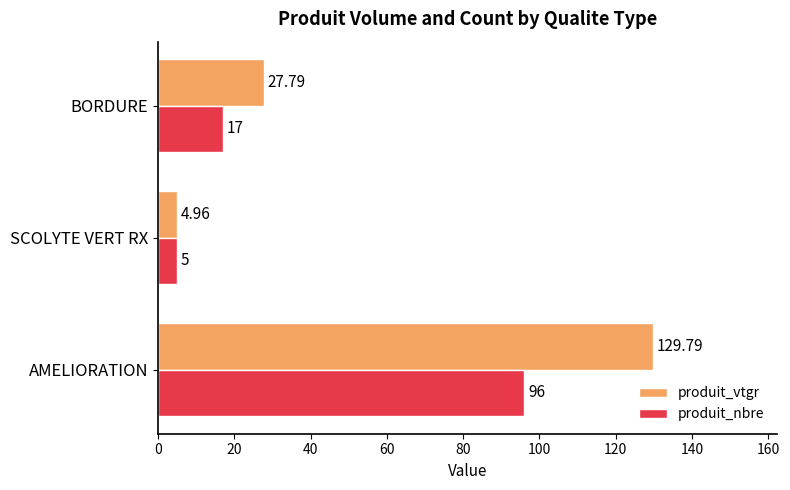

At which label does produit_nbre reach its minimum?

SCOLYTE VERT RX